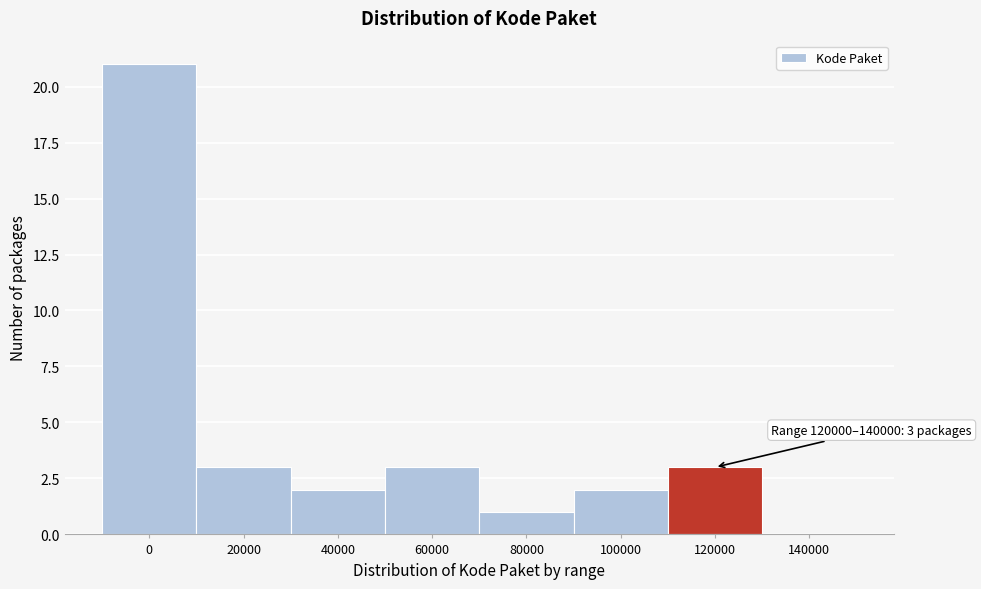

Reading left to right, what are all the values shown in this chart?

0=21	20000=3	40000=2	60000=3	80000=1	100000=2	120000=3	140000=0